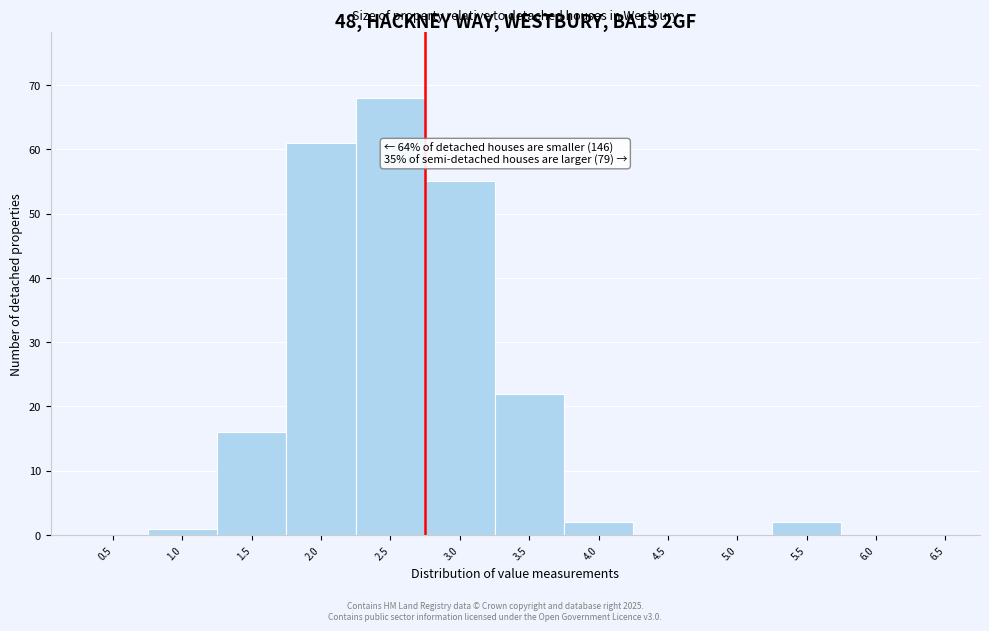

The value at 4.5 is 29. True or false?

False